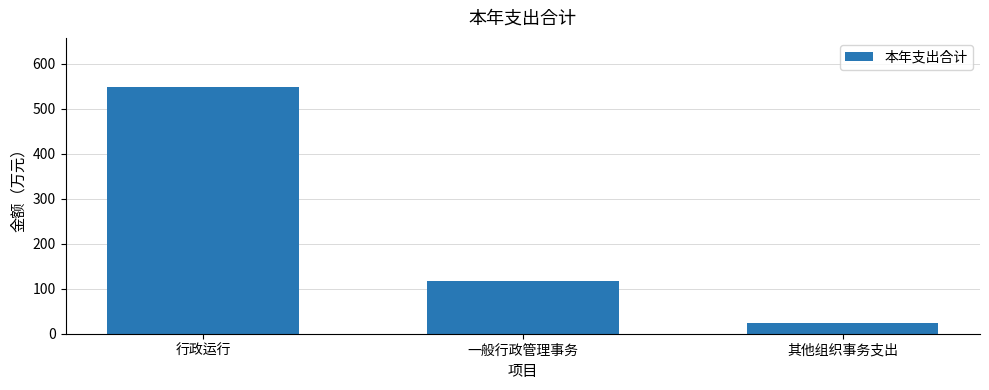

What is the label of the 3rd bar from the right?

行政运行